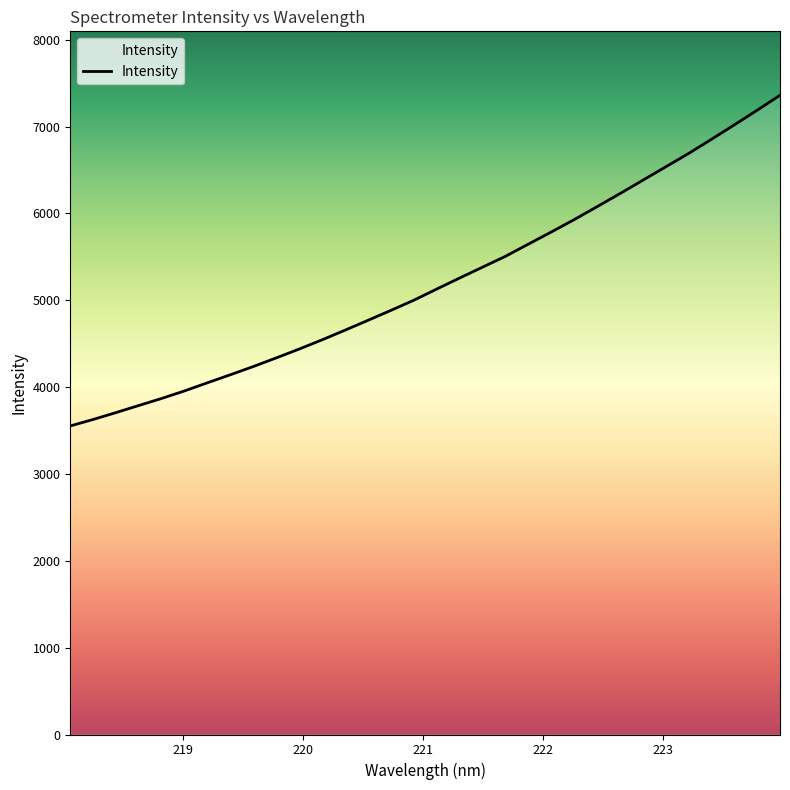

True or false: there are more than 2 points higher than both neighbors.

False